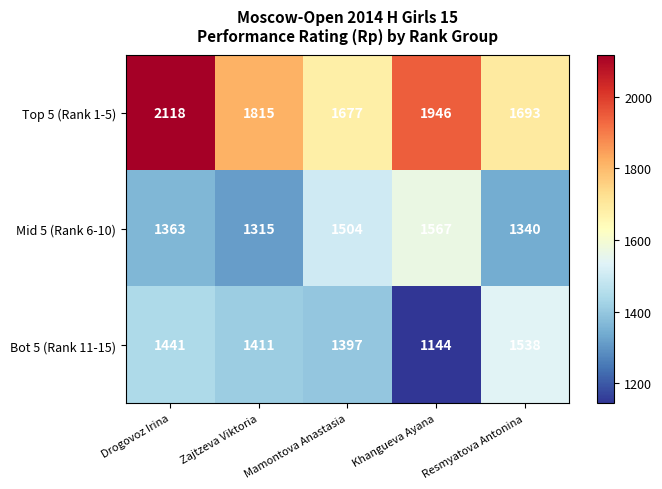

Where does the Top 5 (Rank 1-5) series first go above 1815?

Drogovoz Irina